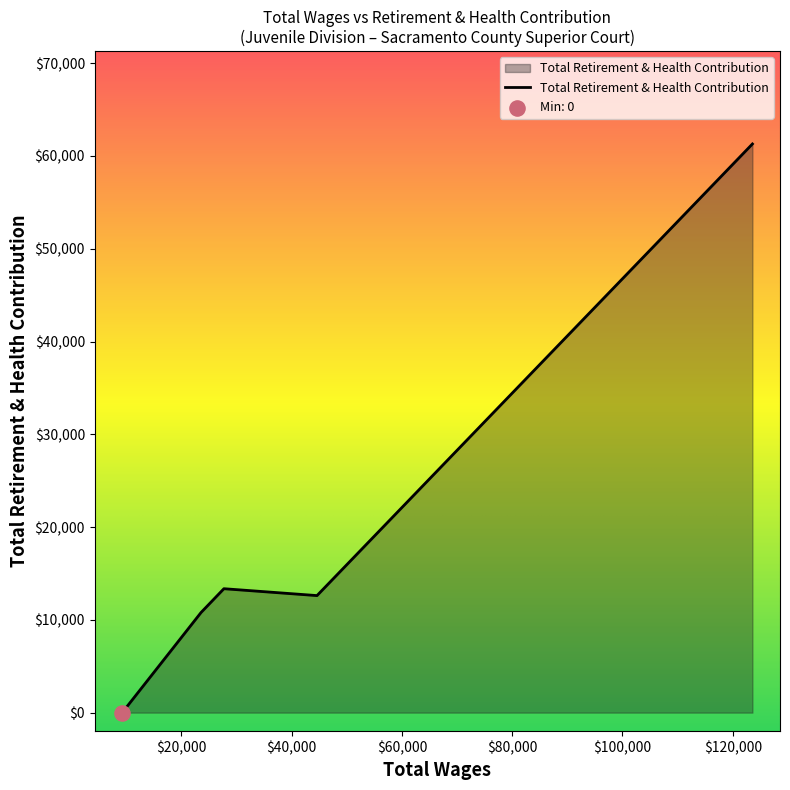

What is the maximum value shown in the chart?

61298